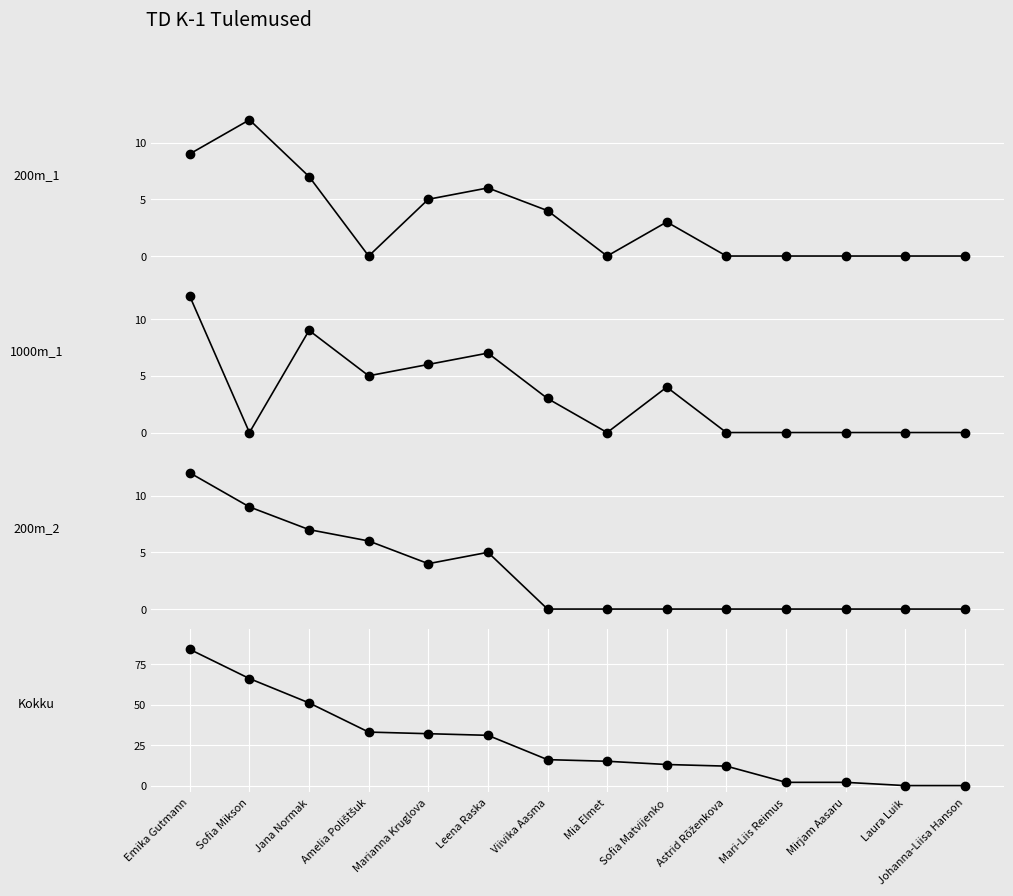

True or false: 200m_1 and Kokku intersect in this chart.

False